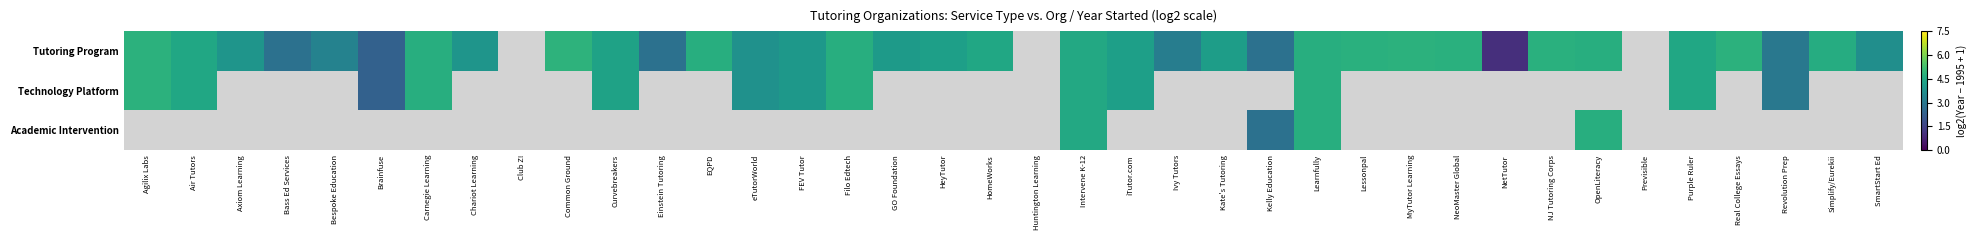

What is the difference between the maximum and minimum values in the Tutoring Program series?

3.9